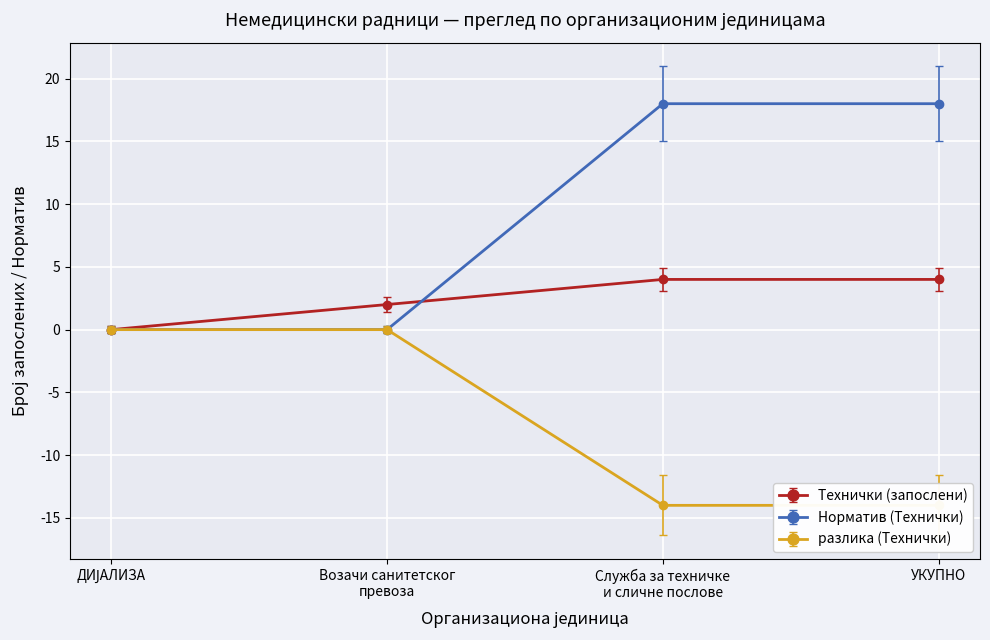

What is the highest value of the Норматив (Технички) series?

18